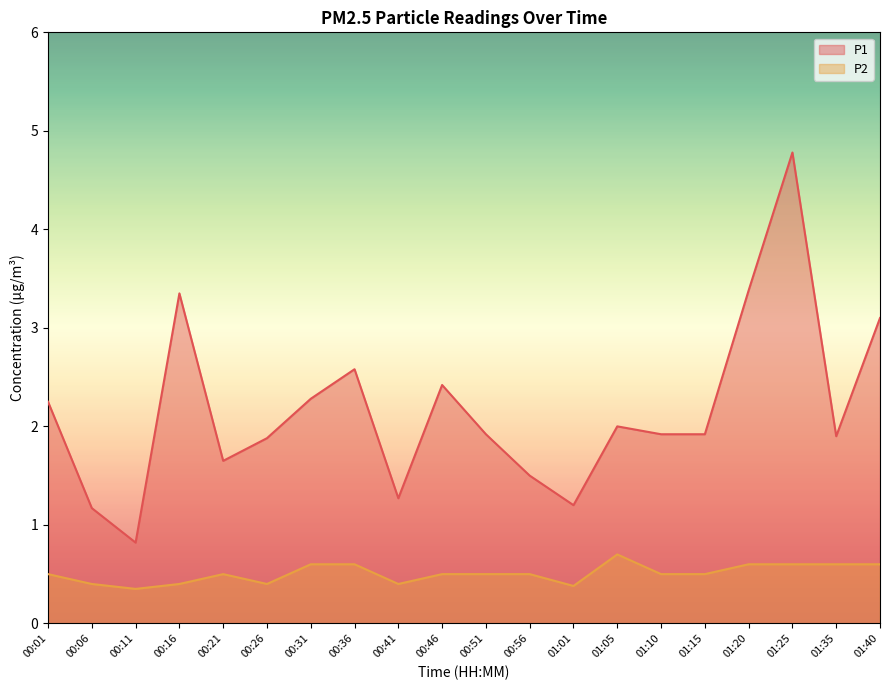

What is the maximum value for P1?

4.8